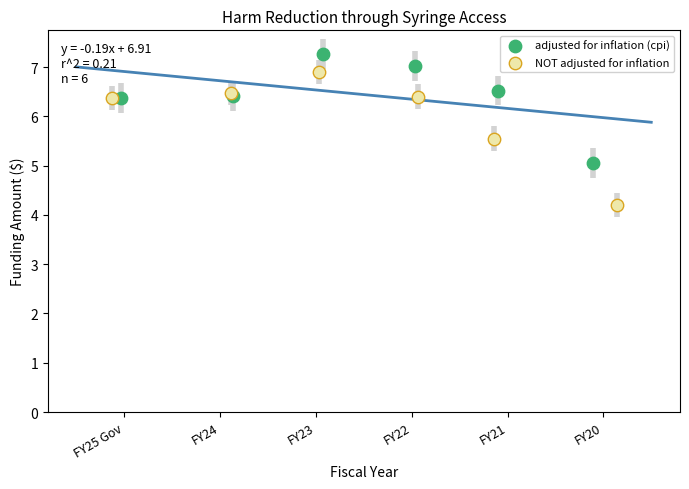

Which series reaches the minimum Y coordinate?

NOT adjusted for inflation